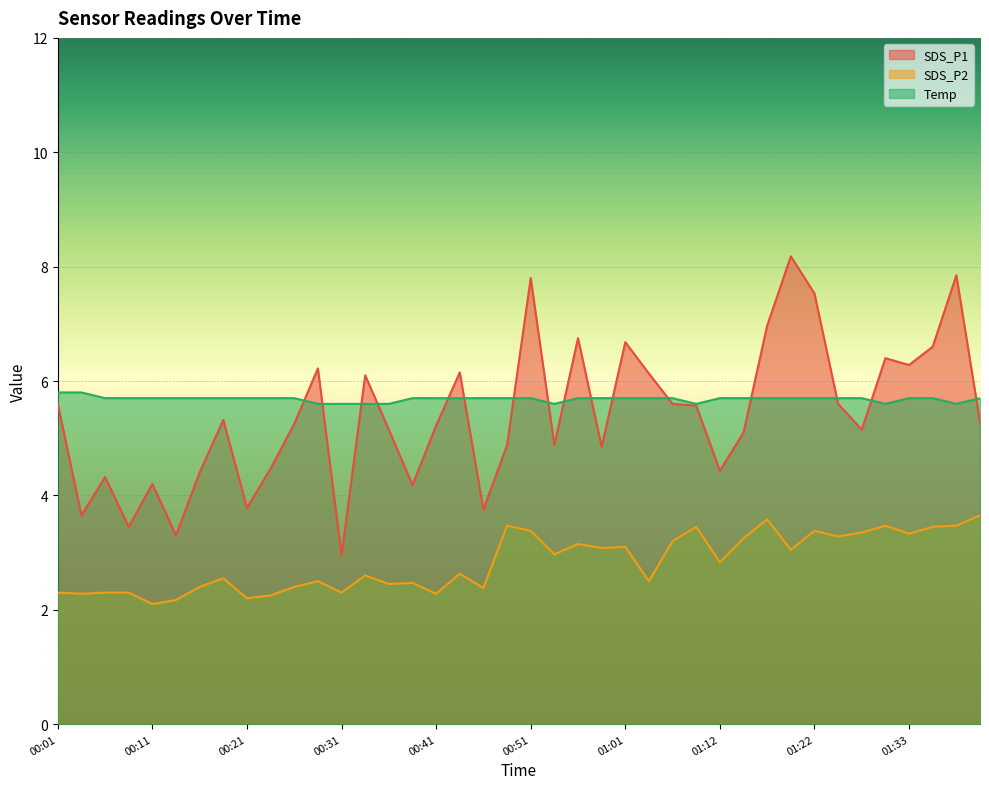

What are all the series names shown in the legend?

SDS_P1, SDS_P2, Temp